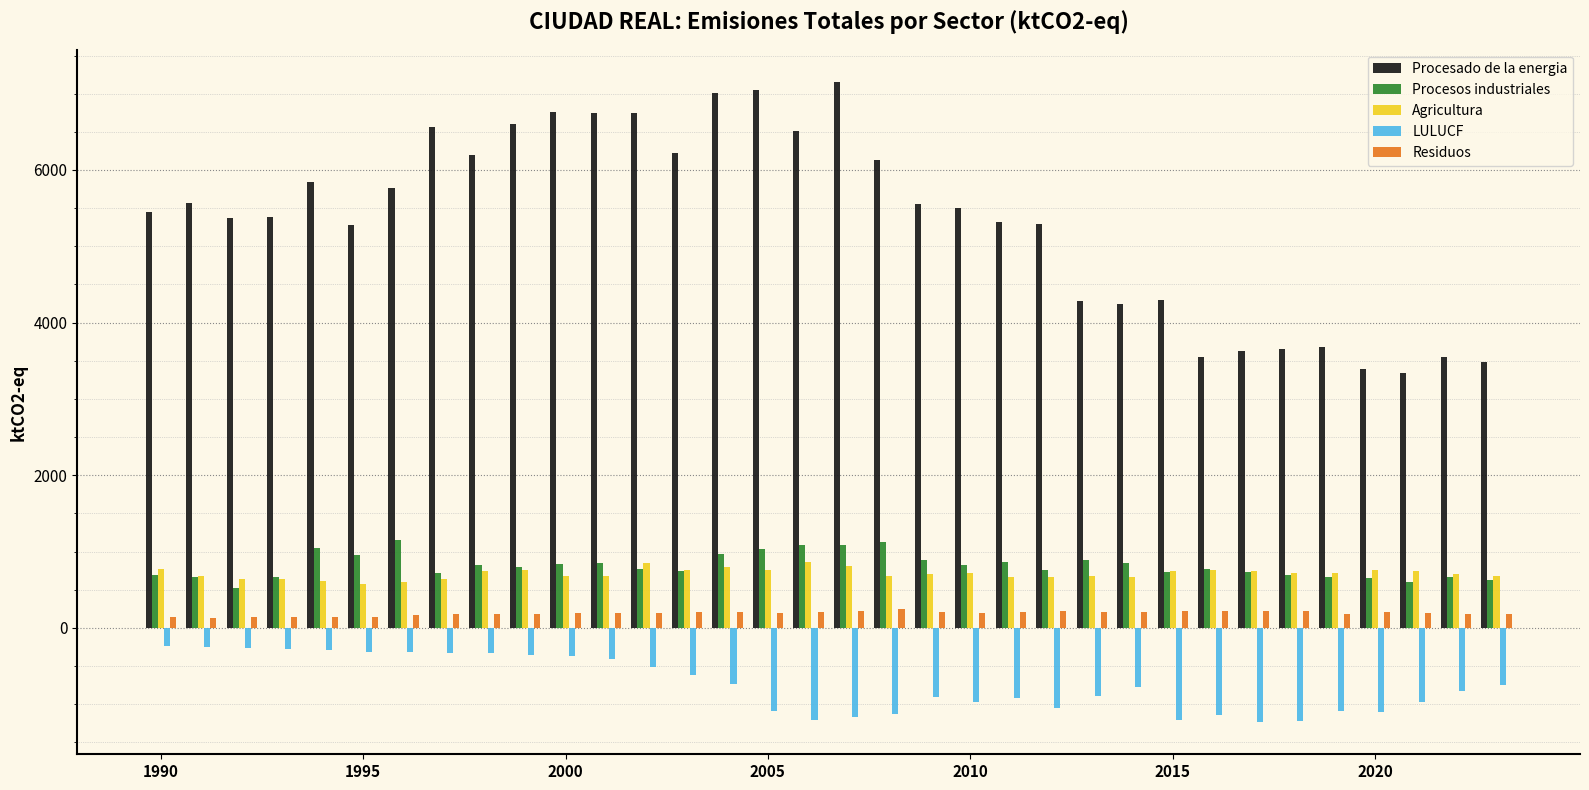

What are all the series names shown in the legend?

Procesado de la energia, Procesos industriales, Agricultura, LULUCF, Residuos